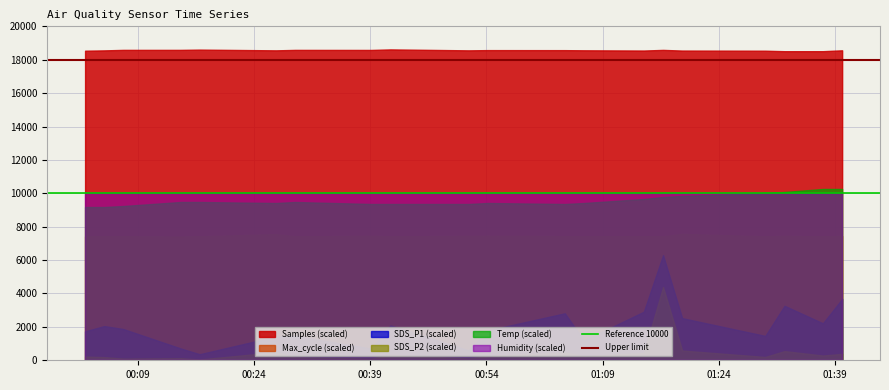

What is the minimum value shown in the chart?

50.0